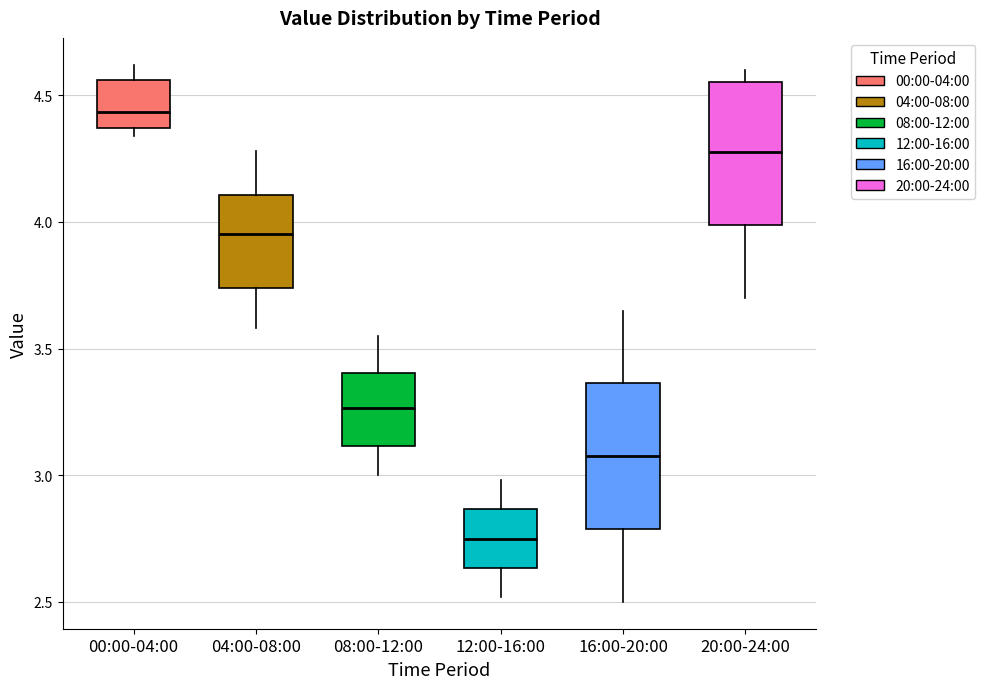

Where is the lower edge of the box for 20:00-24:00 on the y-axis? The values are not printed on the chart, so give them approximately, as read against the axis.

4.00